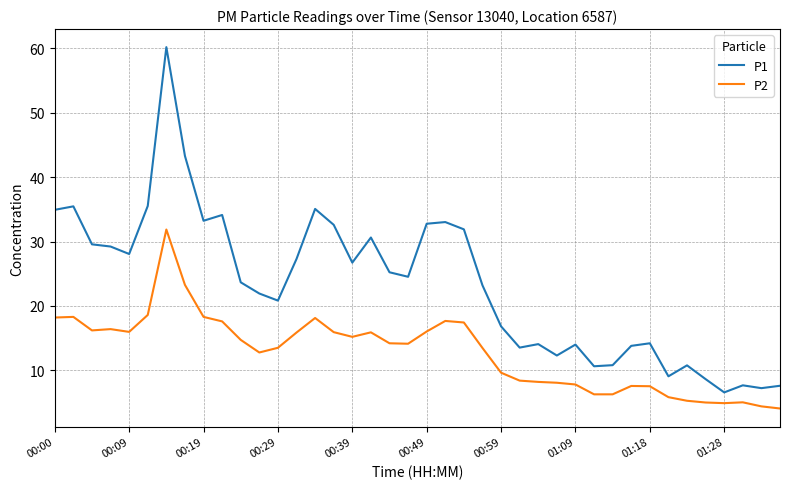

In P2, how many points are higher than both neighbors (excluding endpoints)?

8